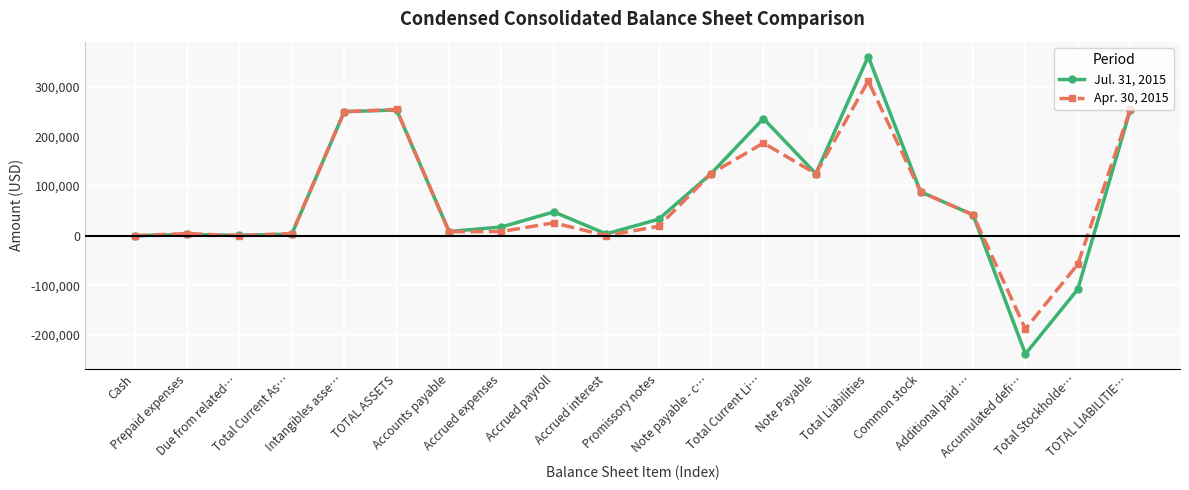

What is the difference between the maximum and second lowest values in the Jul. 31, 2015 series?

468785